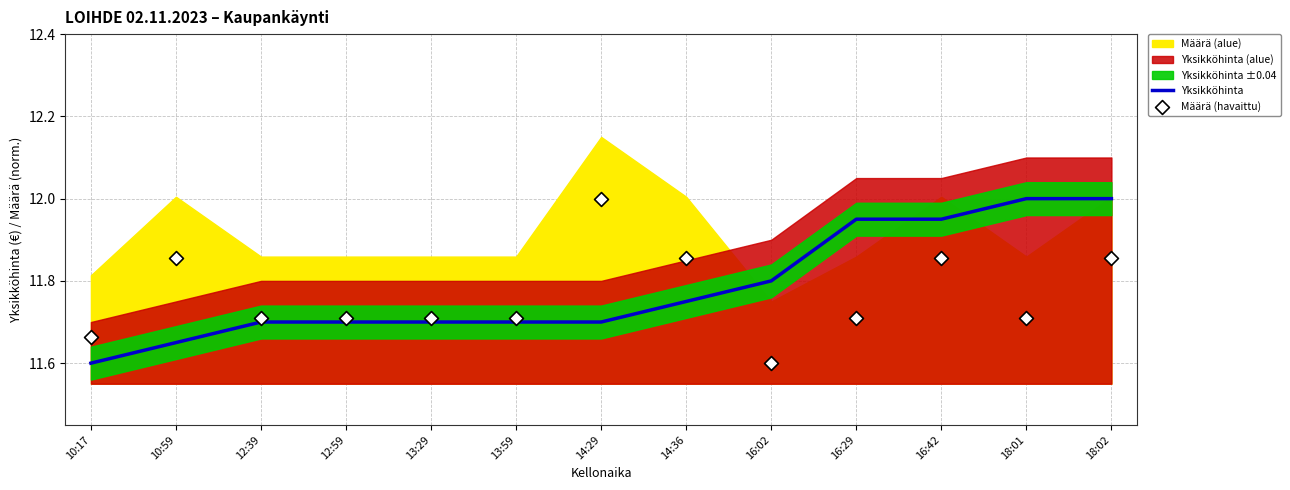

At which label is Yksikköhinta closest to 11?

10:17